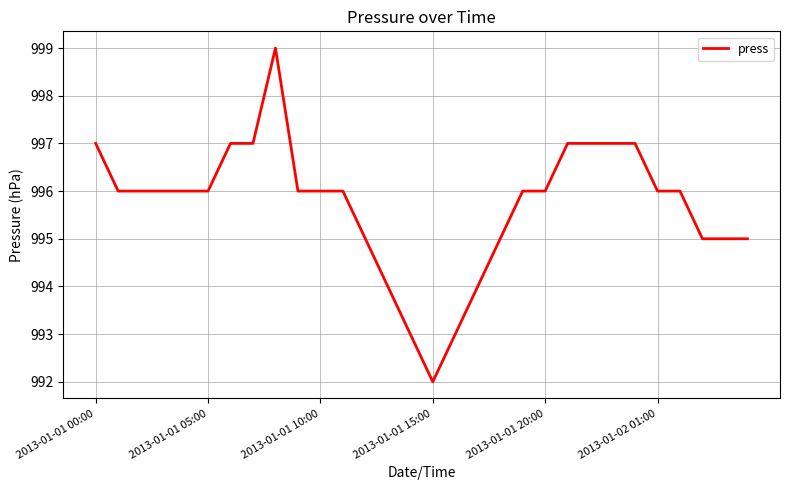

What is the difference between the maximum and minimum values?

7